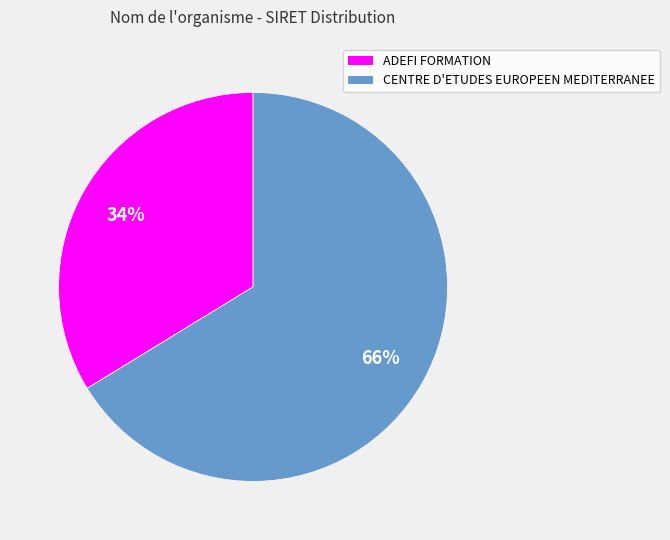

Does any single category account for the majority?

Yes